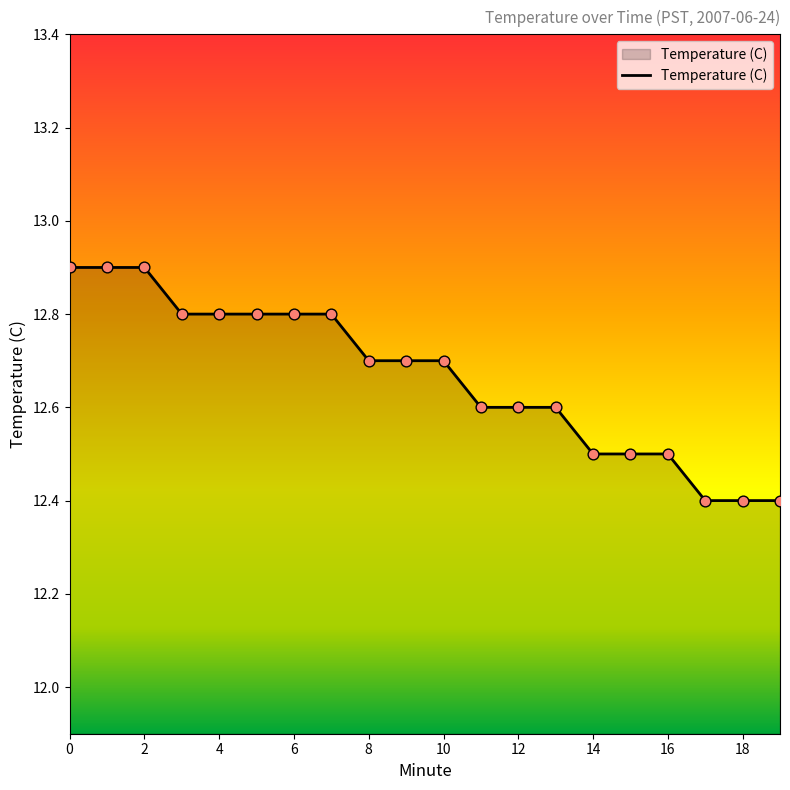

What is the difference between the maximum and minimum values?

0.5